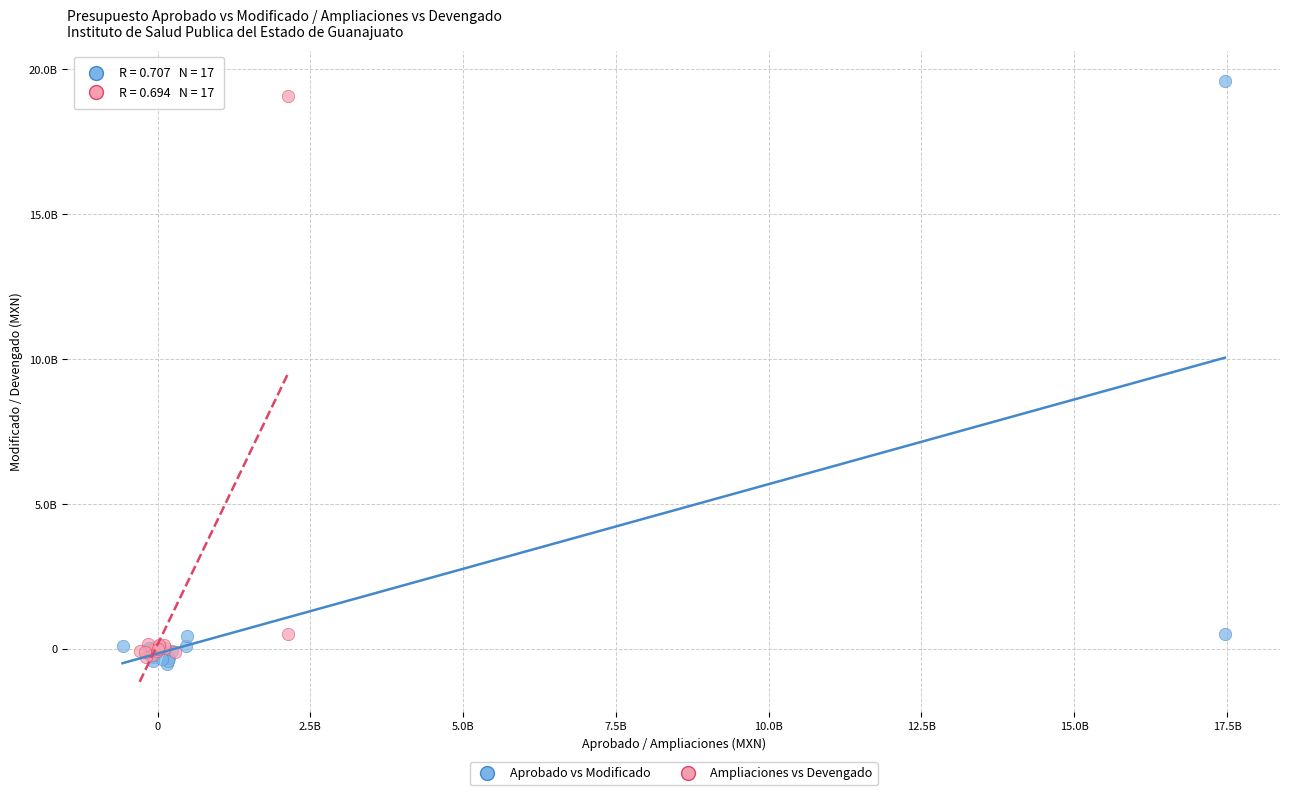

Which series contains the lowest Y value?

Aprobado vs Modificado